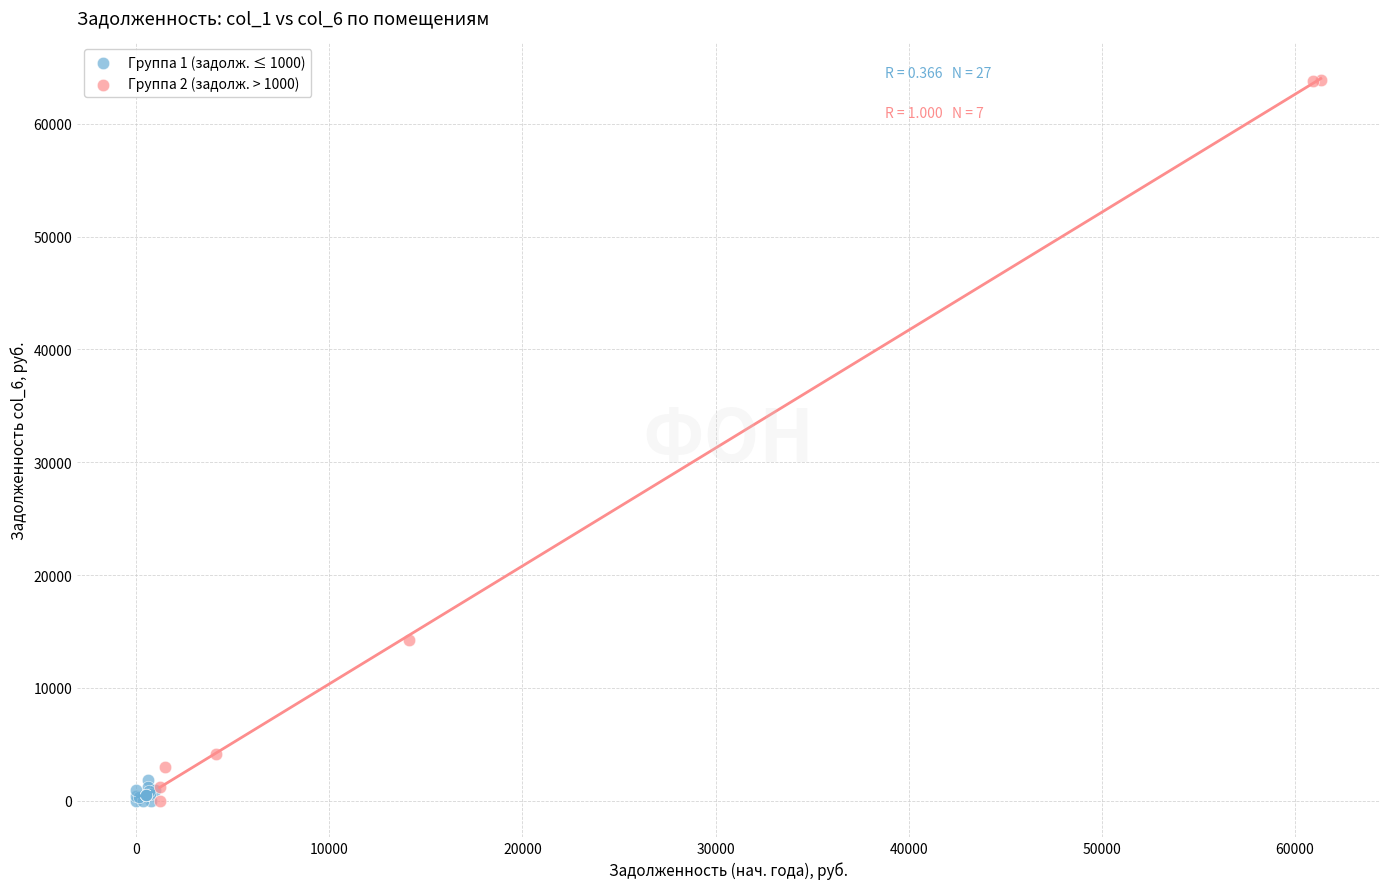

Which series has the widest spread of Y values?

Группа 2 (задолж. > 1000)